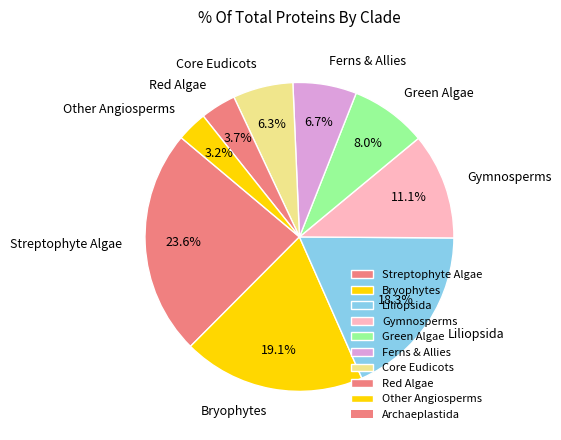

Is there any slice that represents more than half of the pie?

No